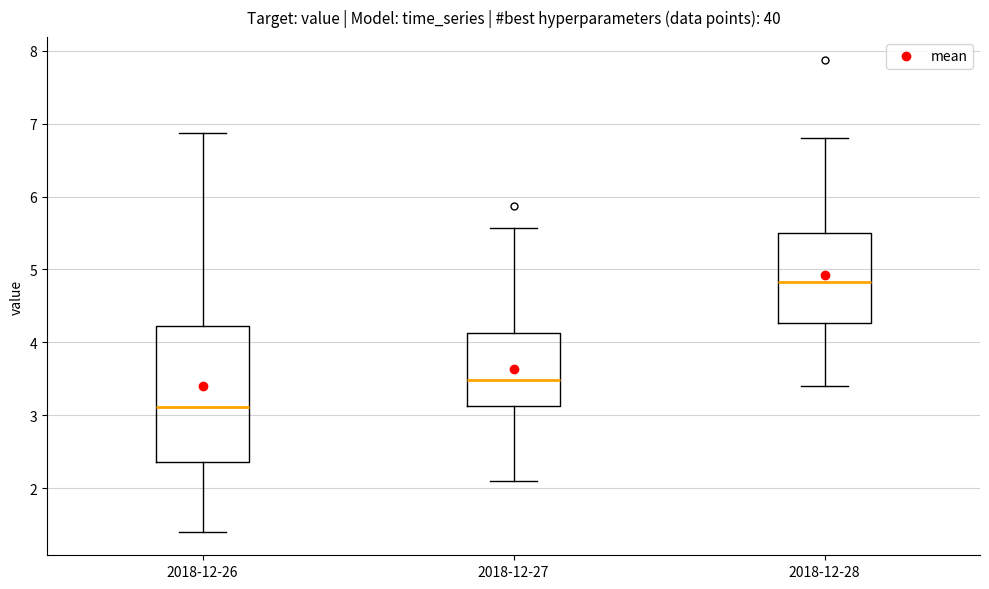

Comparing the boxes themselves (not the whiskers), which one is the tallest?

2018-12-26